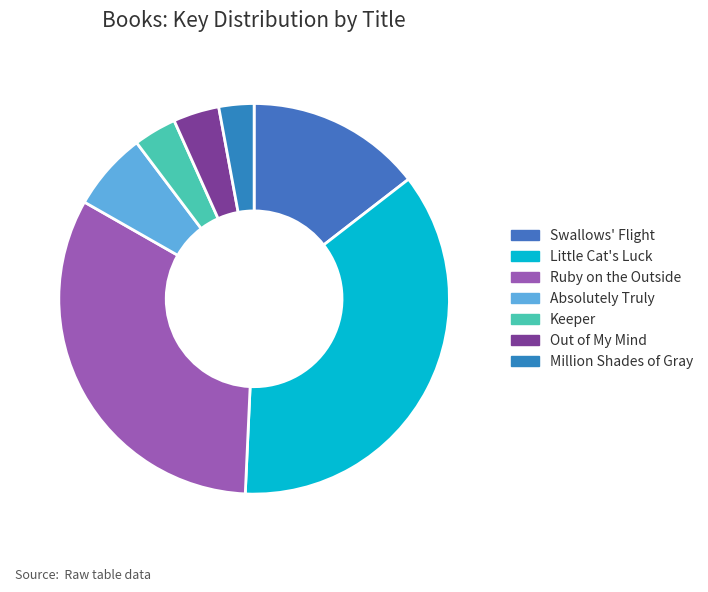

Does Swallows' Flight account for over 50% of the chart?

No